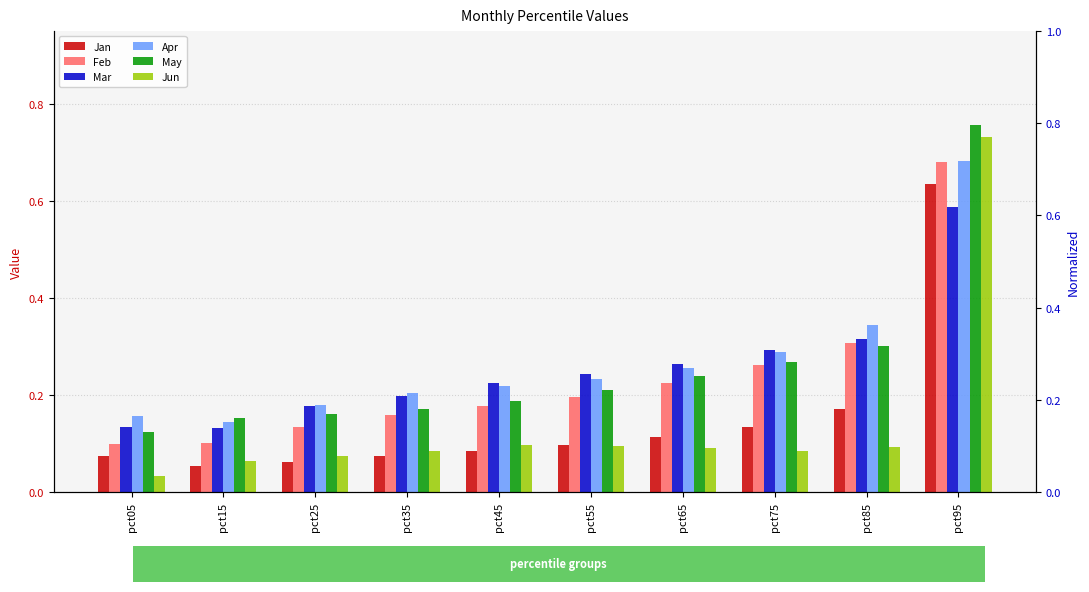

Rank the categories by May value from lowest to highest.

pct05, pct15, pct25, pct35, pct45, pct55, pct65, pct75, pct85, pct95